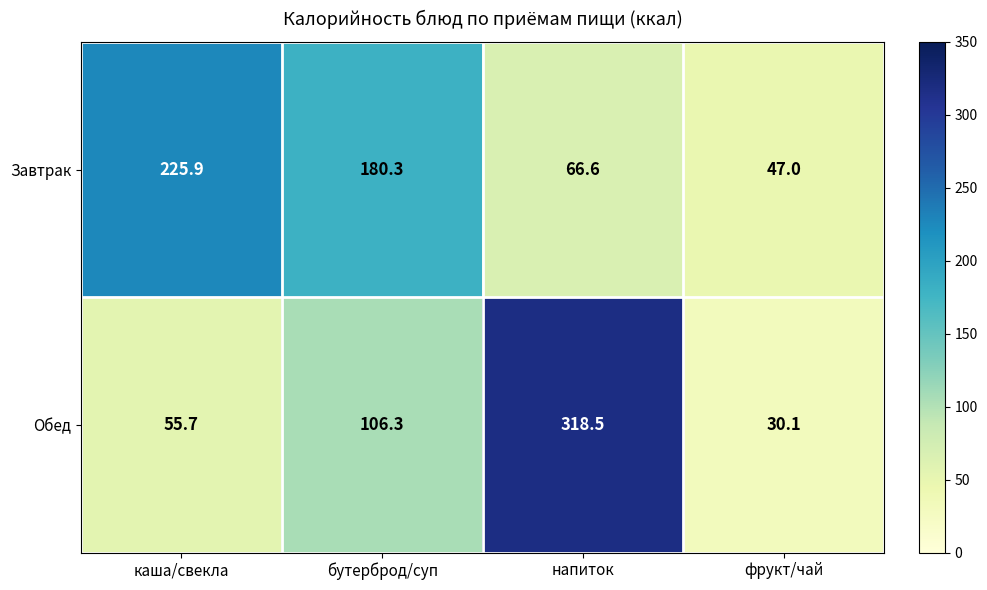

At which category is the sum across all series the highest?

напиток